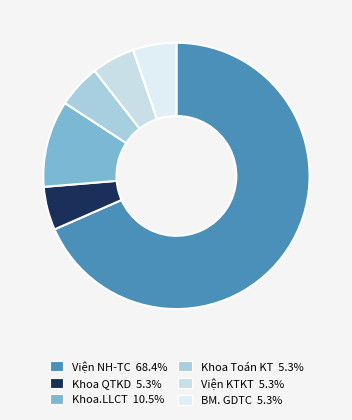

The Khoa QTKD slice represents 5% of the pie. True or false?

True